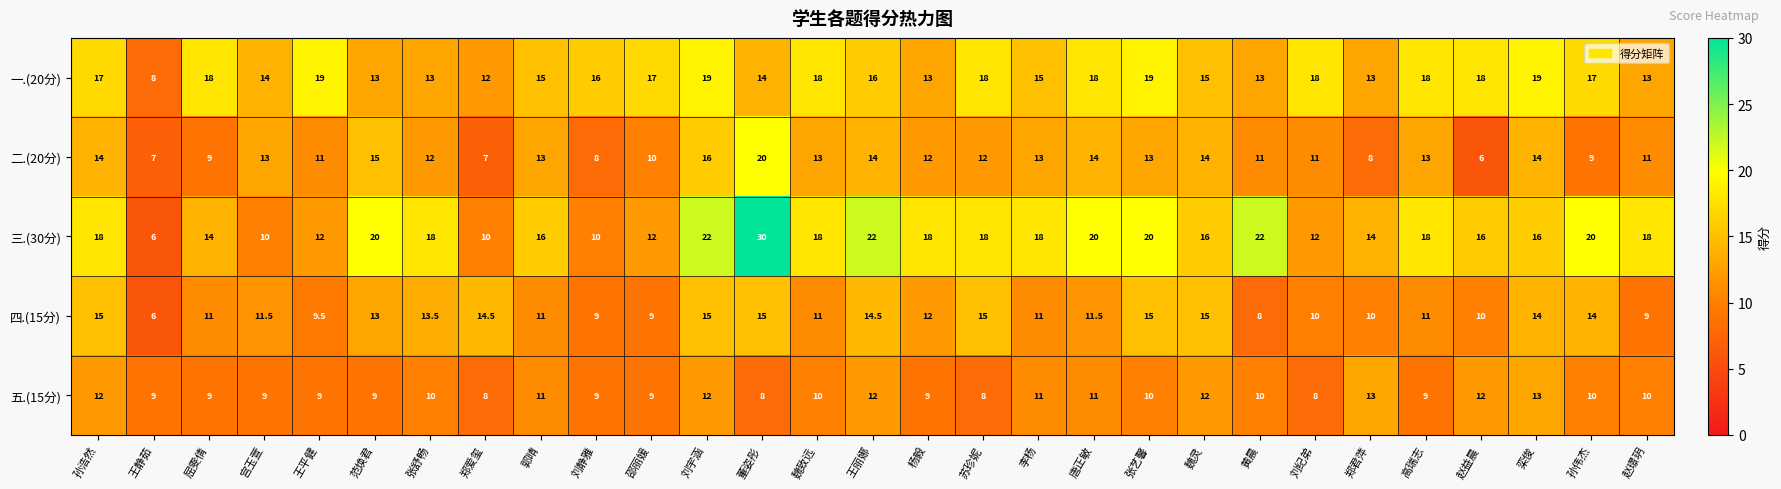

How many series are shown in this chart?

5